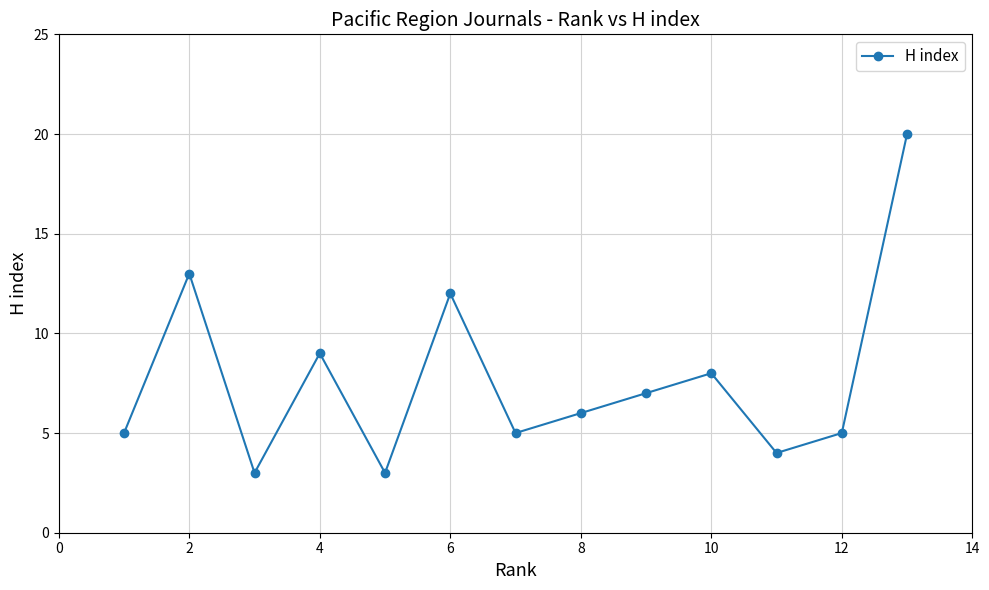

What is the sum of all values?

100